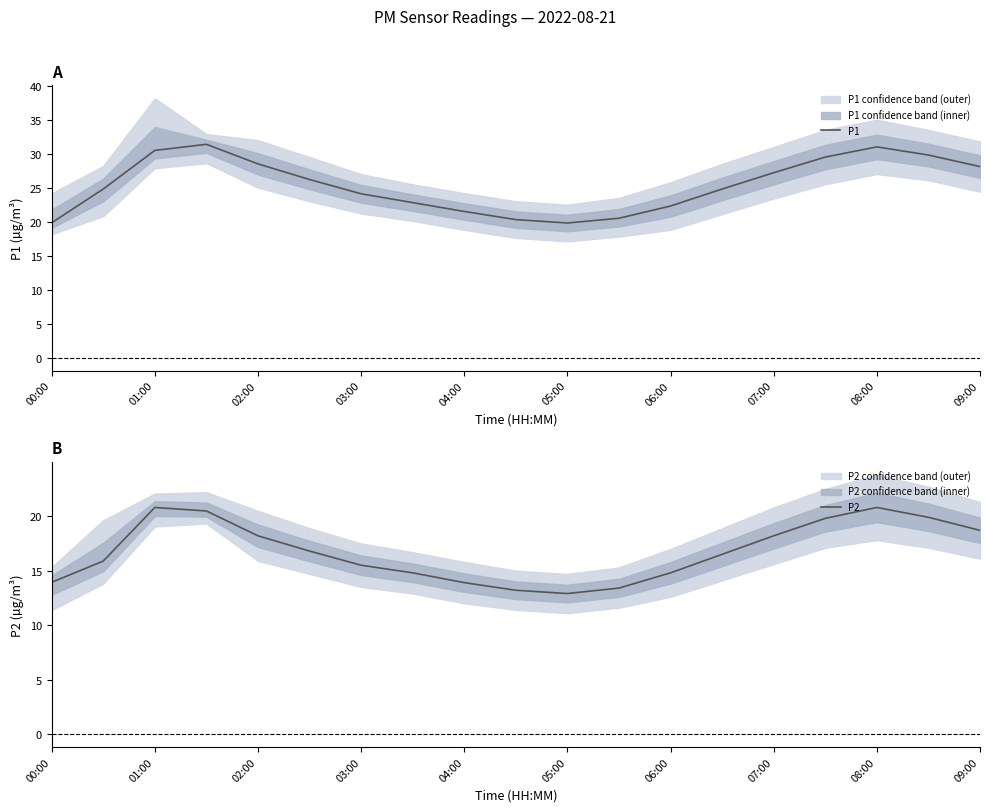

Does the chart display data point markers on the line(s)?

No